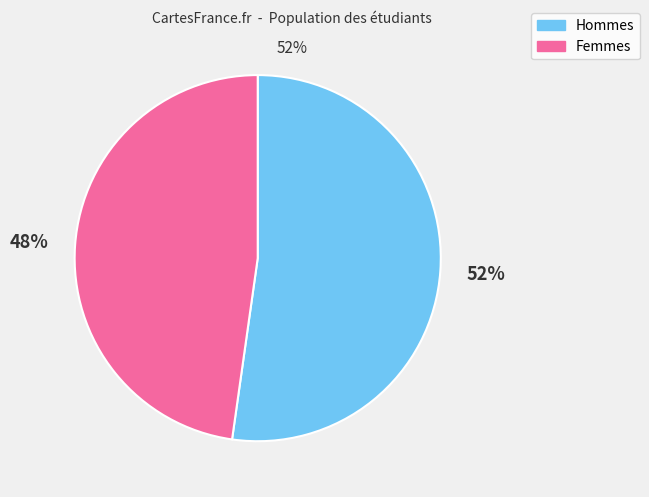

To the nearest percent, what is the difference between the largest and smallest slice percentages?

4%